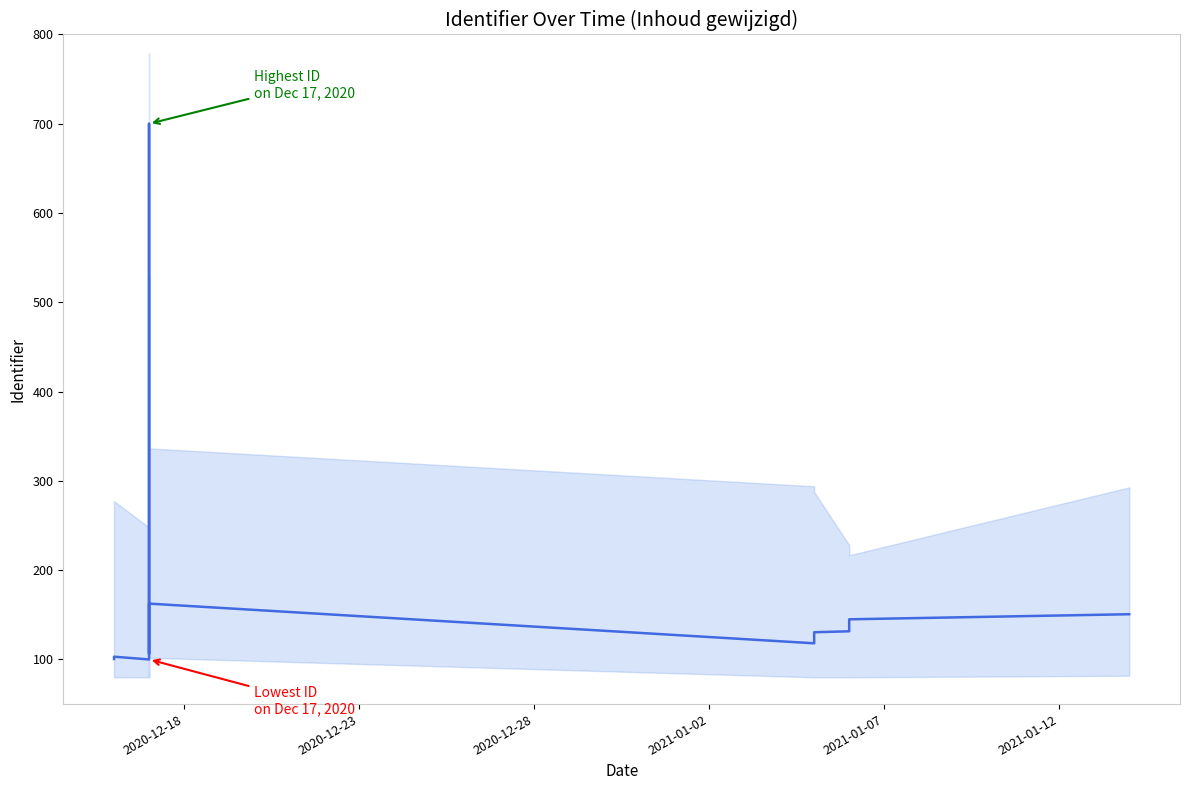

How many interior local peaks (higher than both neighbors) does the data have?

3